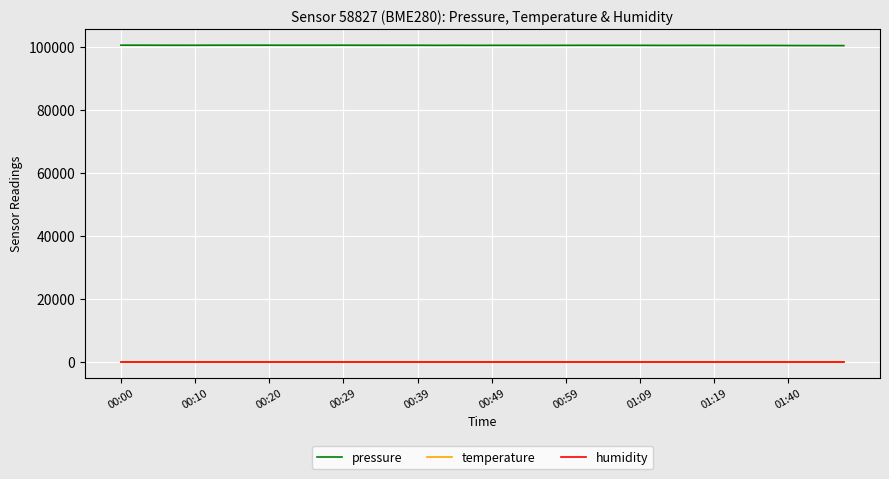

True or false: pressure and temperature cross at least once.

False